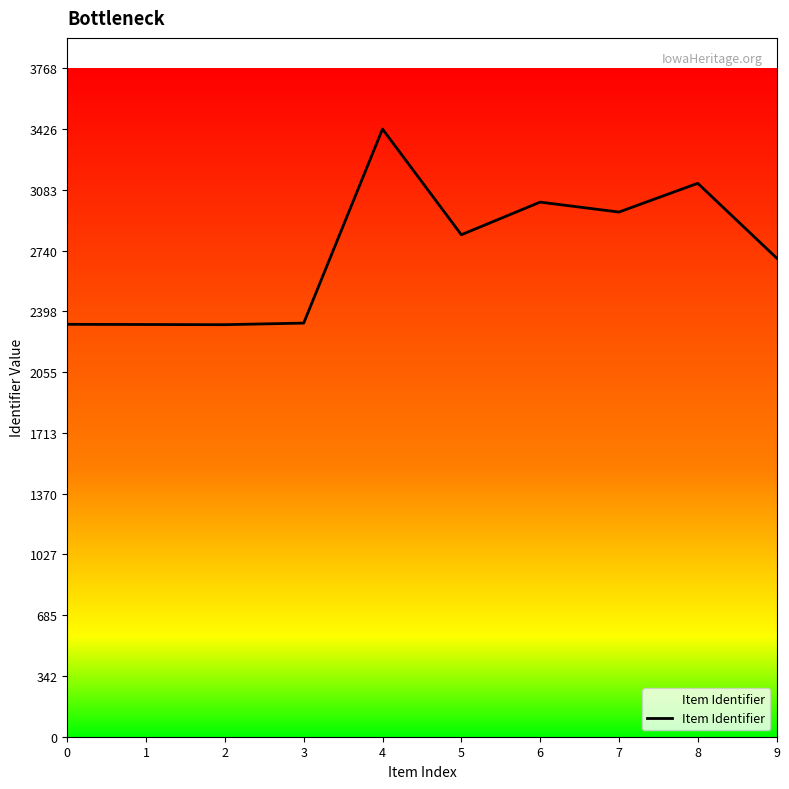

What is the minimum value shown in the chart?

2323